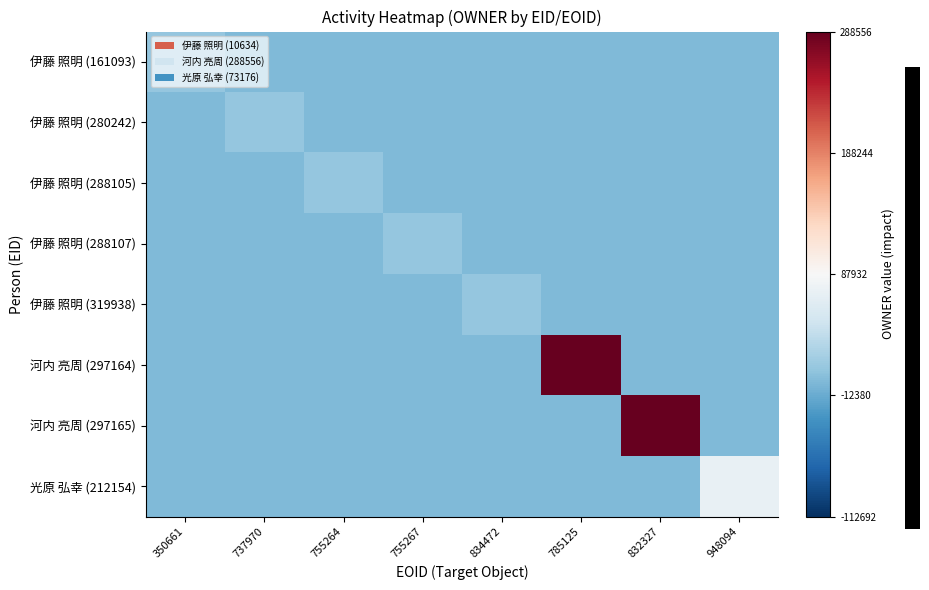

Reading left to right, what are all the values shown in this chart?

伊藤 照明 (161093): 350661=-77298.2	737970=-87932.2	755264=-87932.2	755267=-87932.2	834472=-87932.2	785125=-87932.2	832327=-87932.2	948094=-87932.2
伊藤 照明 (280242): 350661=-87932.2	737970=-77298.2	755264=-87932.2	755267=-87932.2	834472=-87932.2	785125=-87932.2	832327=-87932.2	948094=-87932.2
伊藤 照明 (288105): 350661=-87932.2	737970=-87932.2	755264=-77298.2	755267=-87932.2	834472=-87932.2	785125=-87932.2	832327=-87932.2	948094=-87932.2
伊藤 照明 (288107): 350661=-87932.2	737970=-87932.2	755264=-87932.2	755267=-77298.2	834472=-87932.2	785125=-87932.2	832327=-87932.2	948094=-87932.2
伊藤 照明 (319938): 350661=-87932.2	737970=-87932.2	755264=-87932.2	755267=-87932.2	834472=-77298.2	785125=-87932.2	832327=-87932.2	948094=-87932.2
河内 亮周 (297164): 350661=-87932.2	737970=-87932.2	755264=-87932.2	755267=-87932.2	834472=-87932.2	785125=200623.8	832327=-87932.2	948094=-87932.2
河内 亮周 (297165): 350661=-87932.2	737970=-87932.2	755264=-87932.2	755267=-87932.2	834472=-87932.2	785125=-87932.2	832327=200623.8	948094=-87932.2
光原 弘幸 (212154): 350661=-87932.2	737970=-87932.2	755264=-87932.2	755267=-87932.2	834472=-87932.2	785125=-87932.2	832327=-87932.2	948094=-14756.2